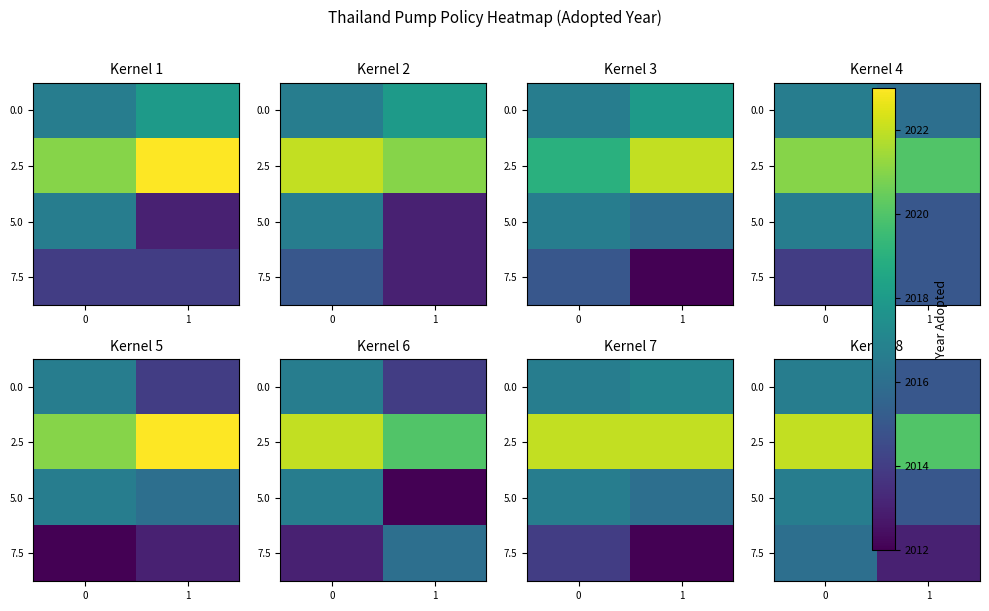

List the labels in order of row_0 value, largest first.

0, 1